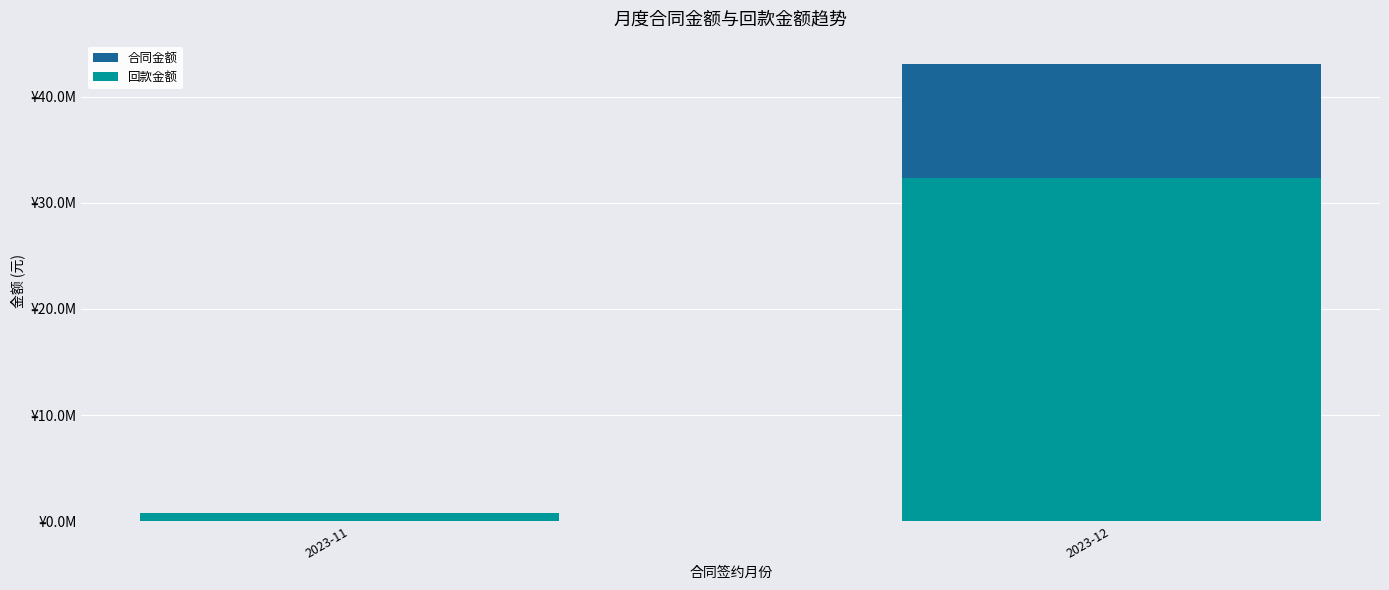

List the series in order of their peak value, highest first.

合同金额, 回款金额